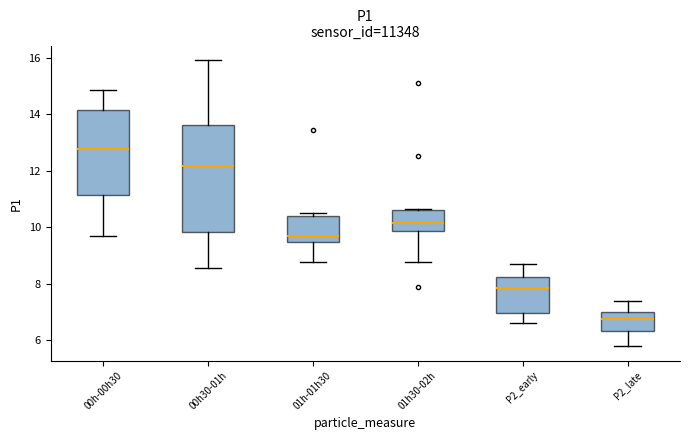

Where does the median line of the box for P2_late sit on the y-axis? The values are not printed on the chart, so give them approximately, as read against the axis.

6.8